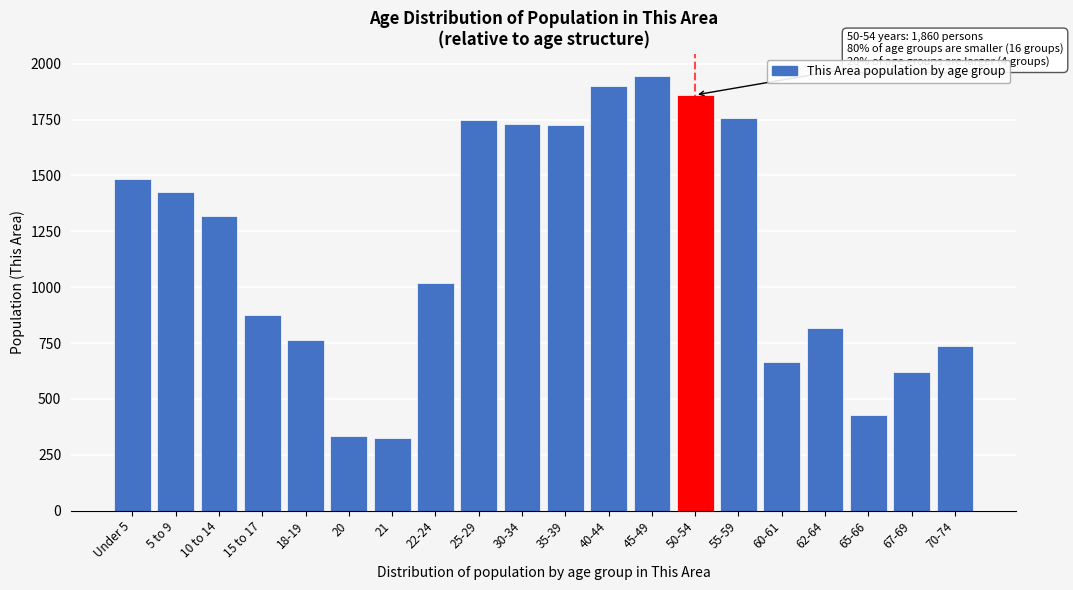

Where is the data nearest to the value 1137?

22-24